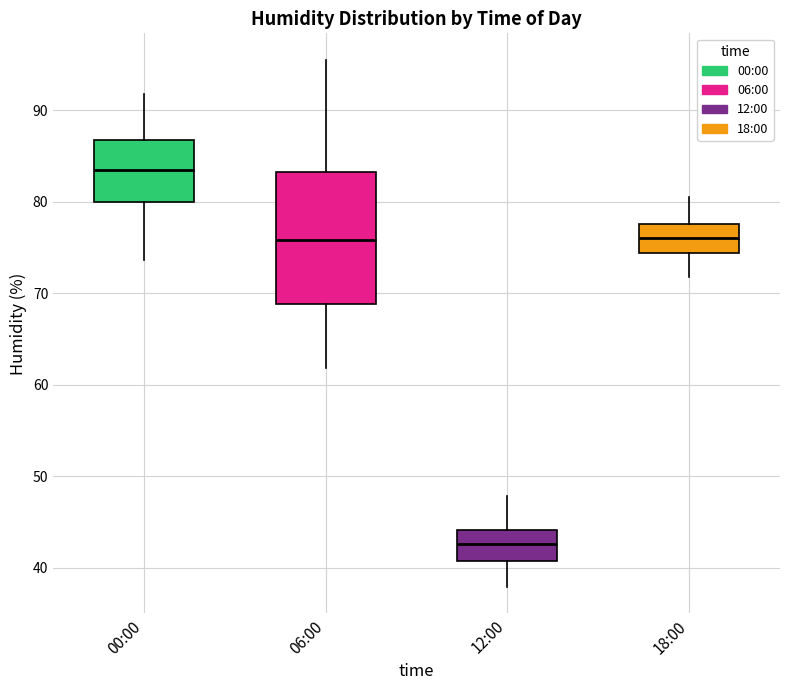

Which box has the highest median line?

00:00